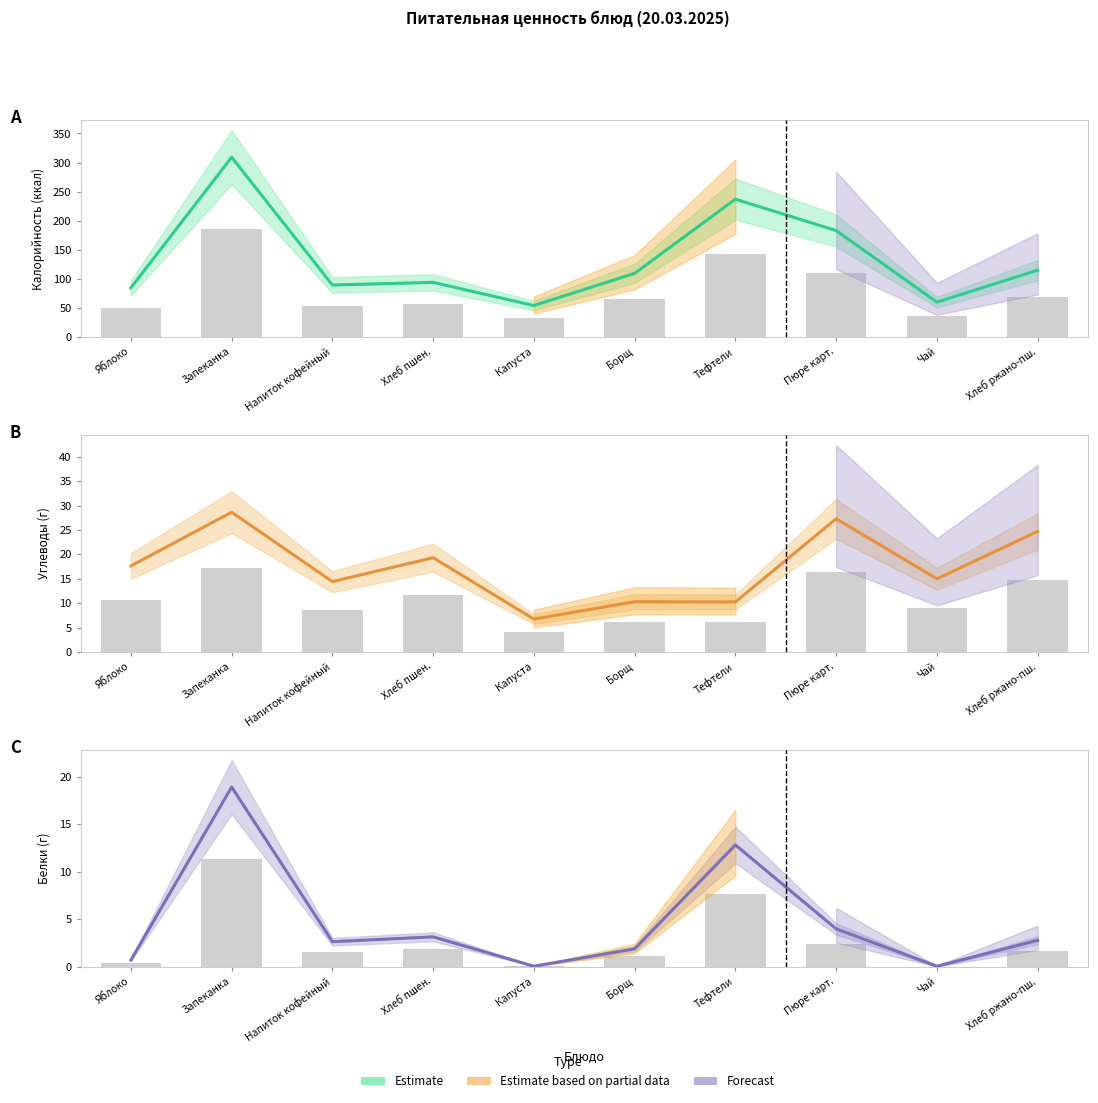

Rank the categories by value from lowest to highest.

Чай, Капуста, Яблоко, Борщ, Напиток кофейный, Хлеб ржано-пш., Хлеб пшен., Пюре карт., Тефтели, Запеканка